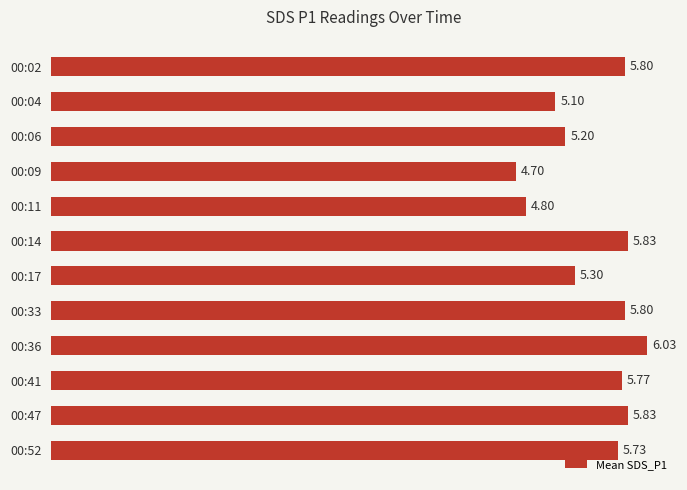

What is the sum of all values?

65.9